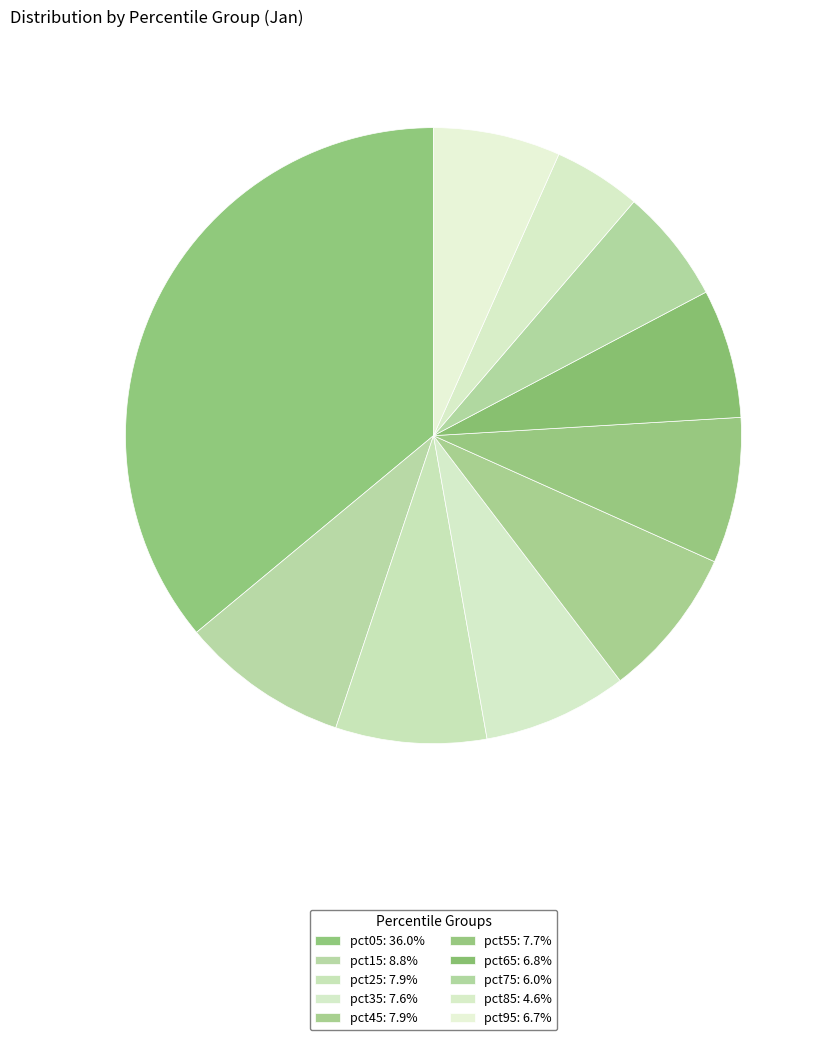

To the nearest percent, what percentage of the pie is pct55?

8%